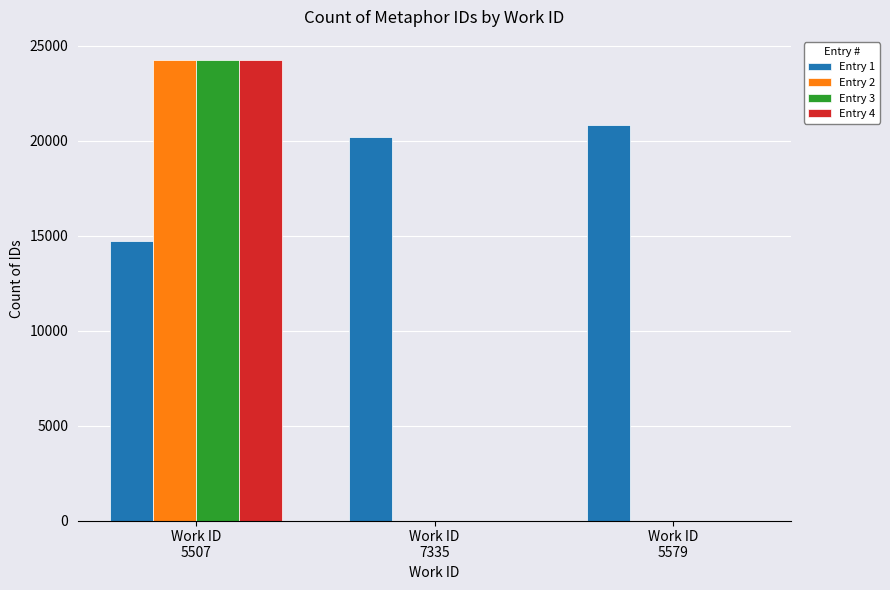

Is it true that Entry 3 equals 0 at Work ID
7335?

True